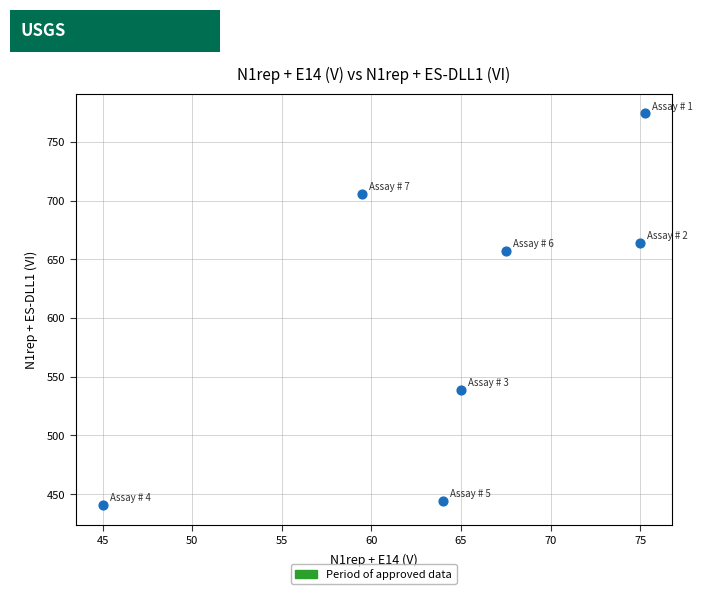

What is the average Y value?

603.6